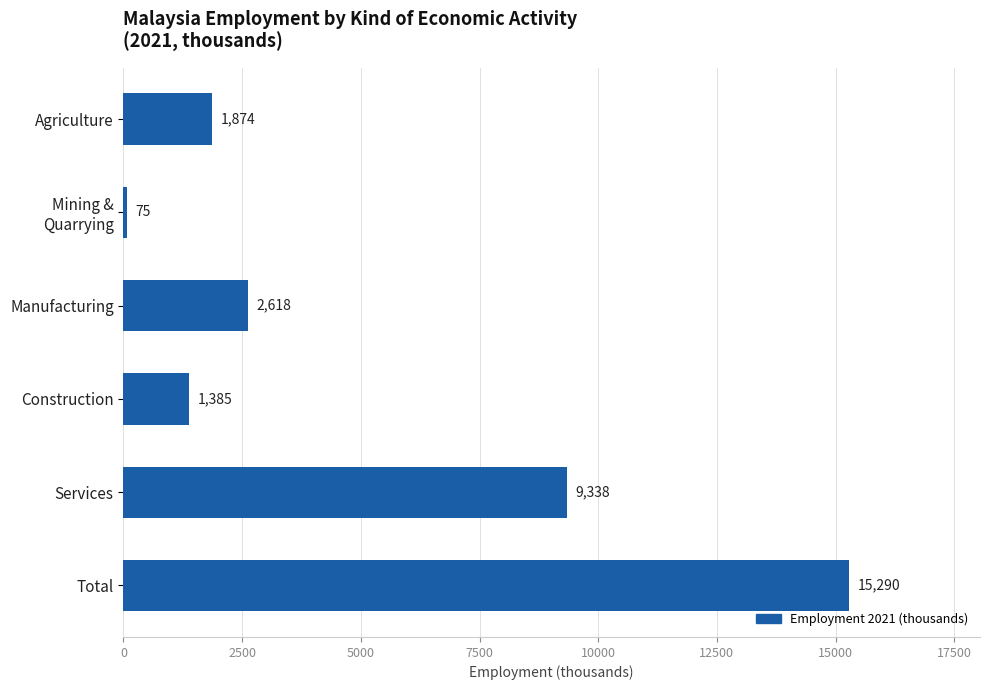

Which category has the lowest value across all series?

Mining &
Quarrying